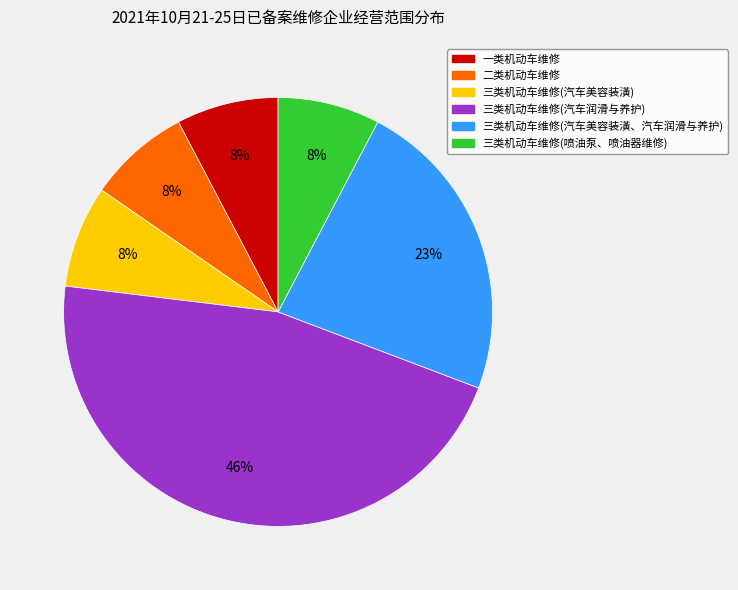

Does any single category account for the majority?

No